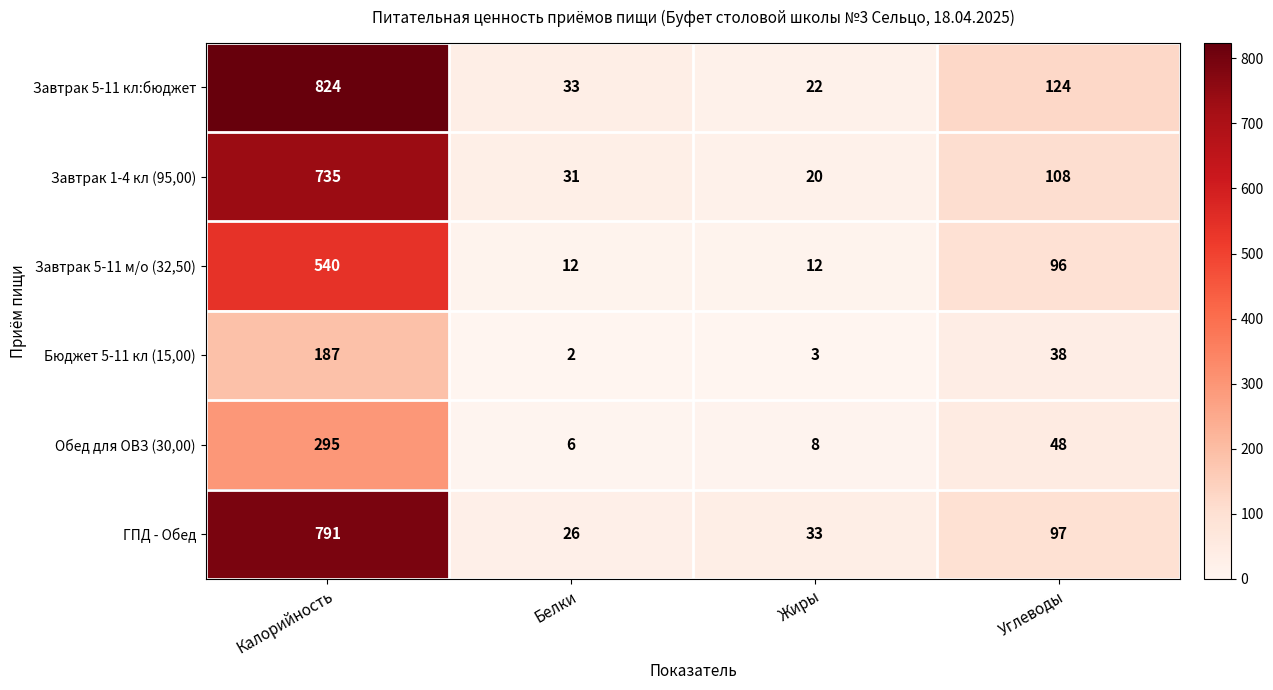

At which category does the chart reach its peak across all series?

Калорийность